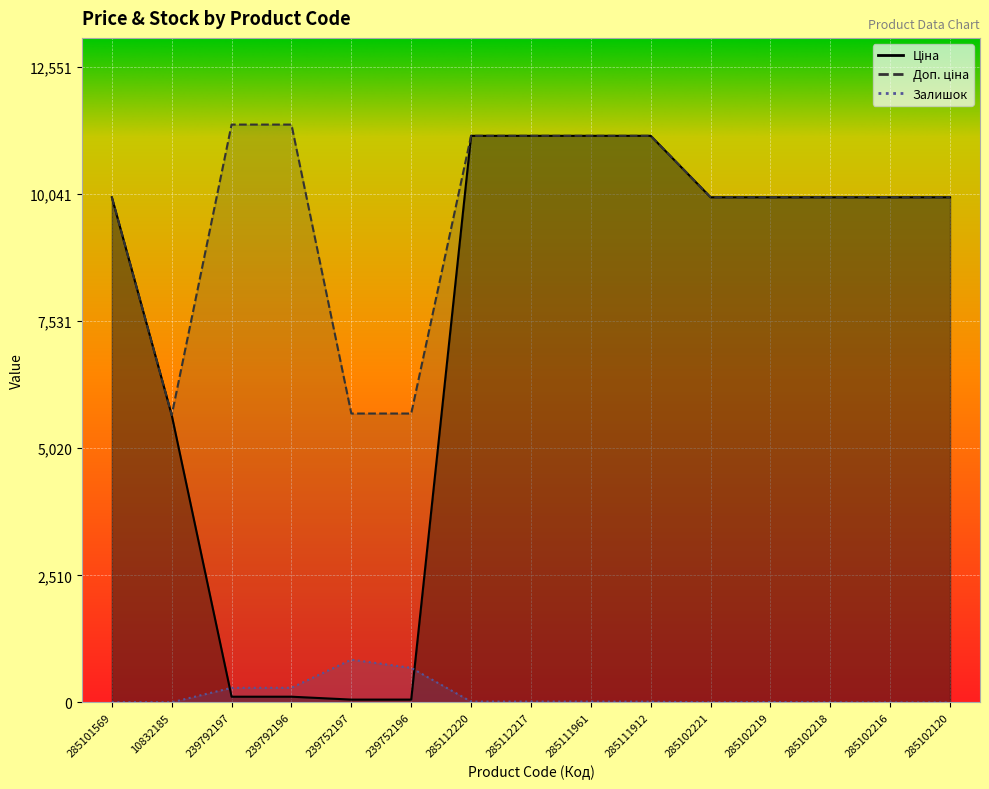

What is the difference between the maximum and minimum values in the Залишок series?

845.0